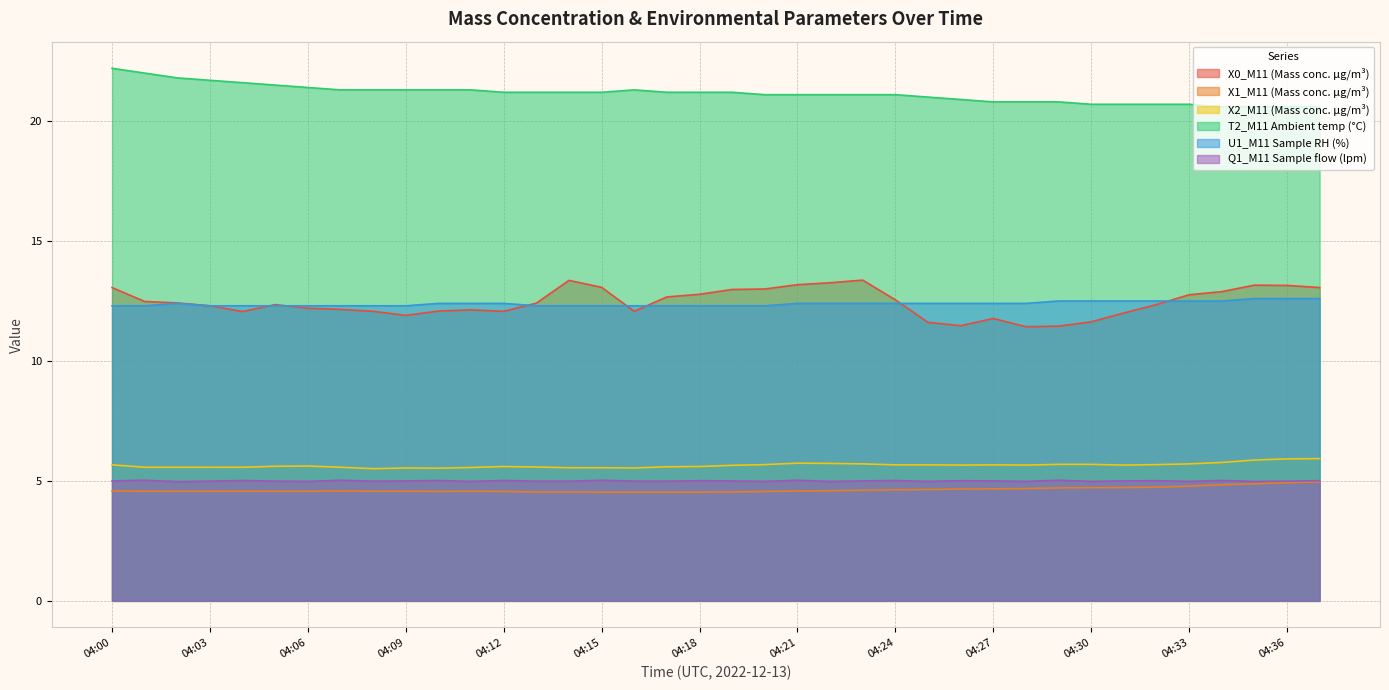

Which series has the widest spread of values?

X0_M11 (Mass conc. μg/m³)